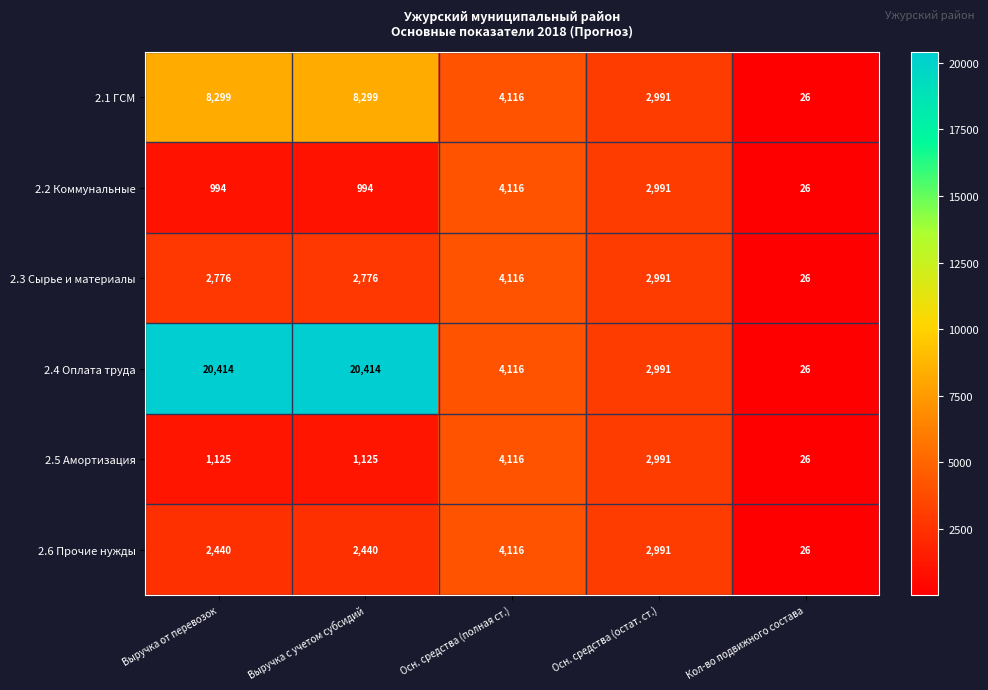

Which series has the widest spread of values?

2.4 Оплата труда